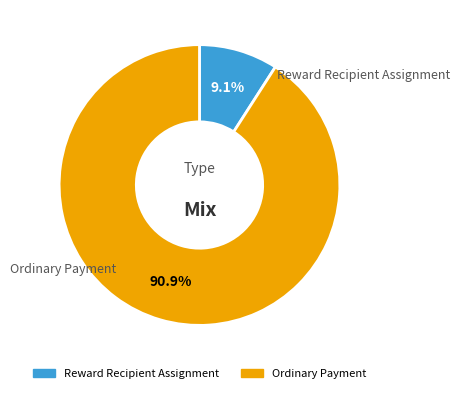

To the nearest percent, what portion does Reward Recipient Assignment represent?

9%